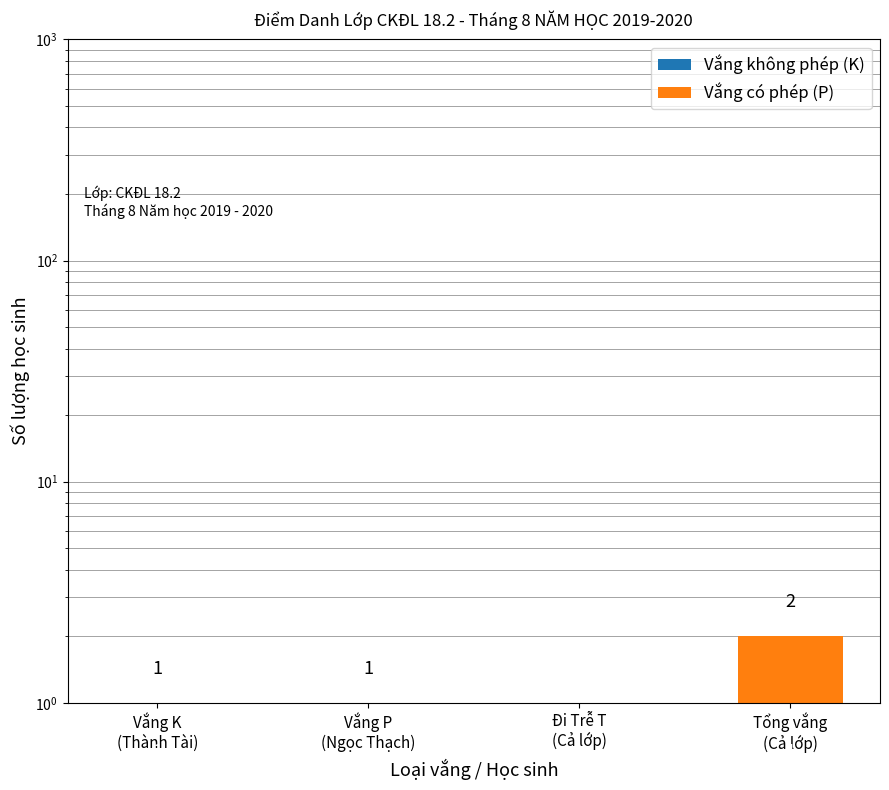

Reading right to left, list all the values displayed in this chart.

Vắng không phép (K): 1	0	1	1
Vắng có phép (P): 1	0	0	0